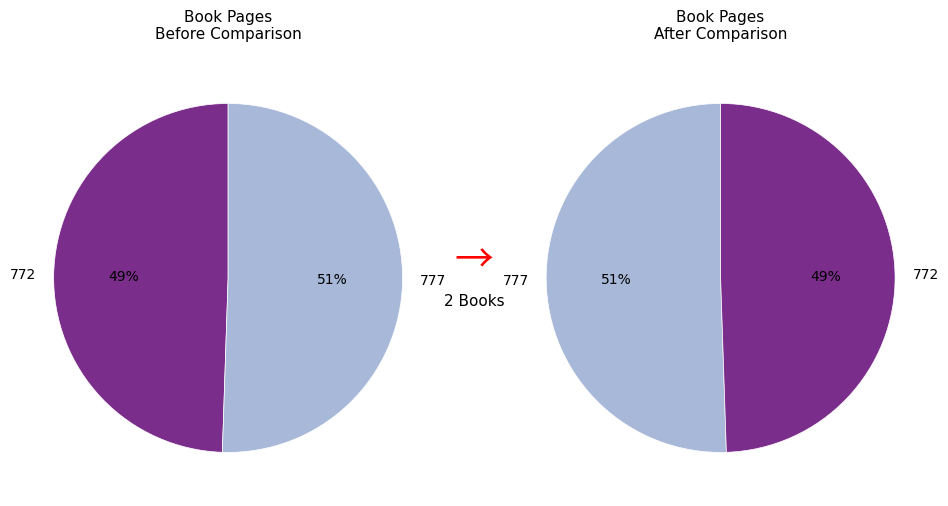

How many slices are in this pie chart?

2